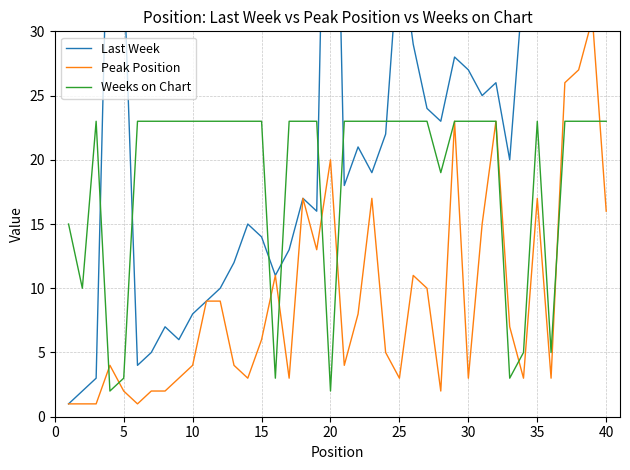

What is the maximum value for Weeks on Chart?

23